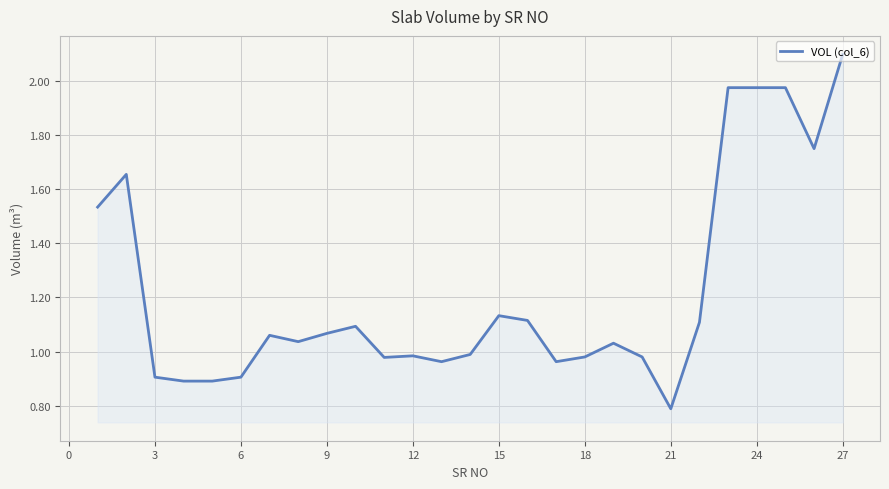

Count the number of data series in this chart.

1